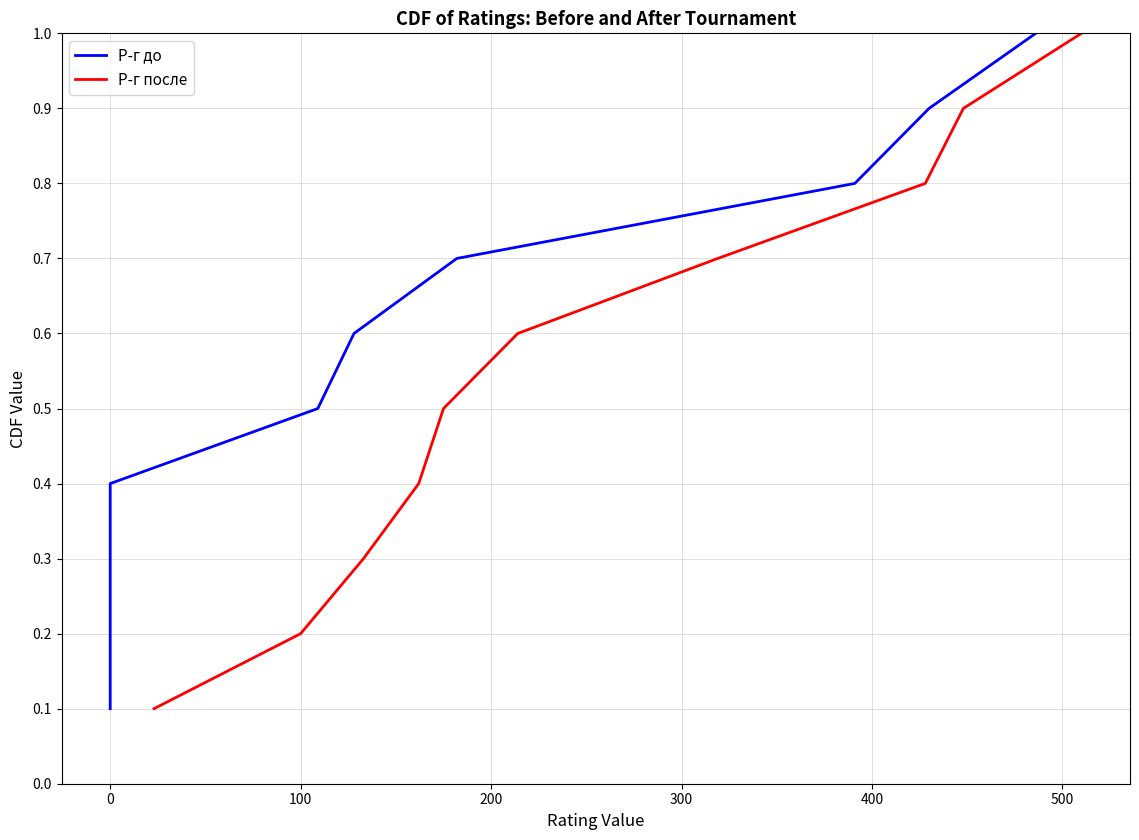

True or false: Р-г до and Р-г после cross at least once.

False